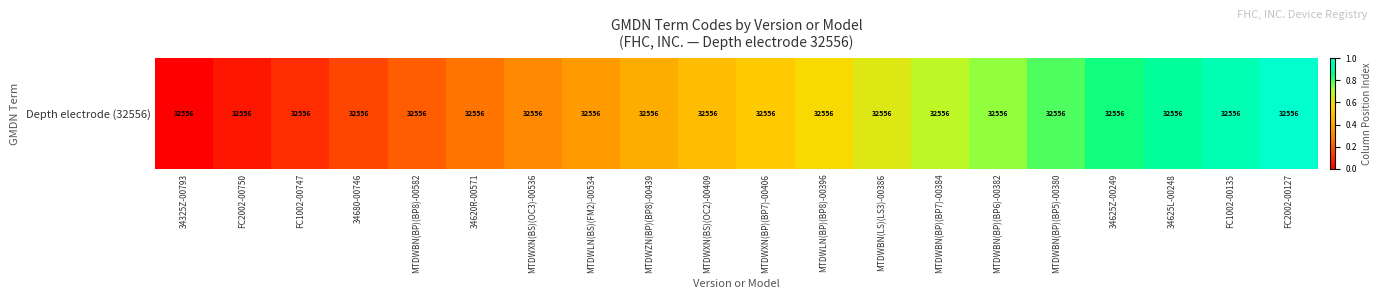

What is the sum of the values at MTDWLN(BS)(FM2)-00534 and MTDWBN(BP)(BP8)-00582?

0.6